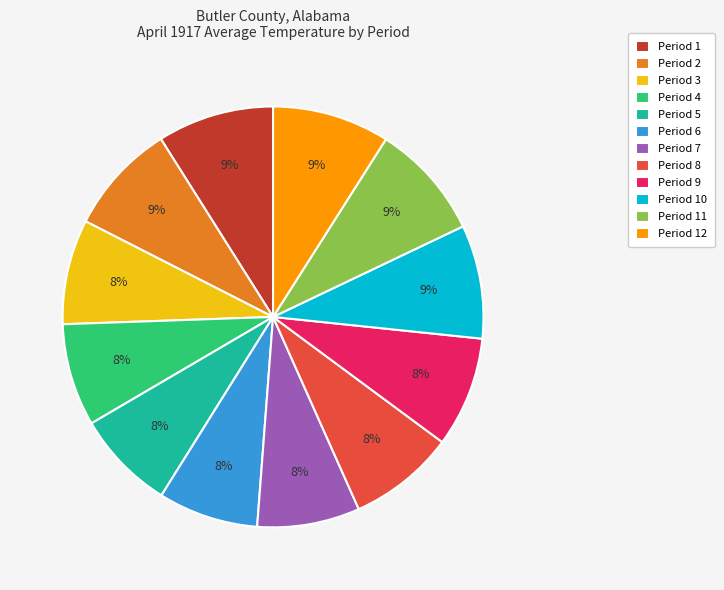

How many segments does this pie chart have?

12